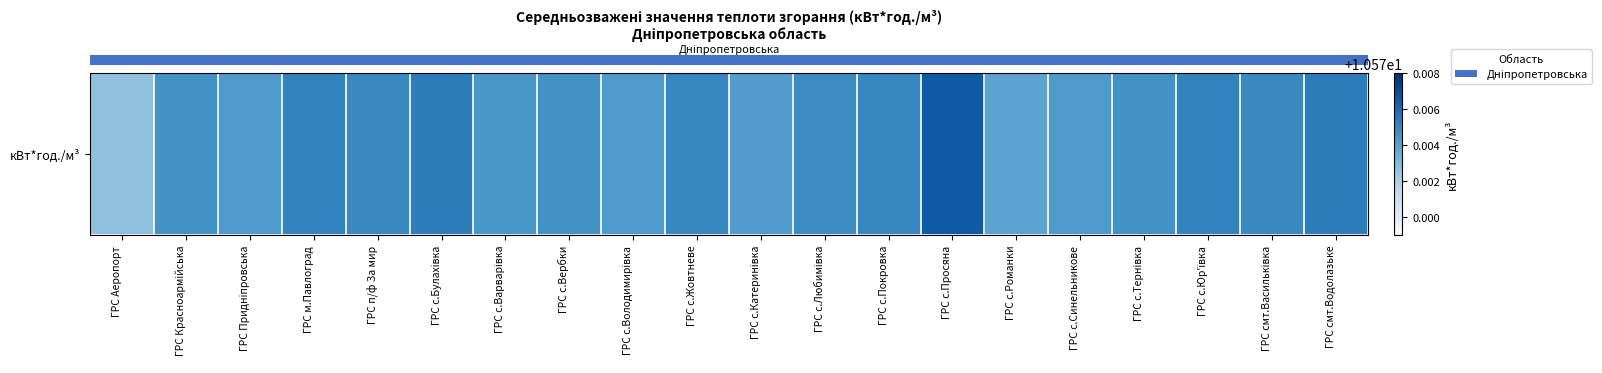

Which category has the highest value across all series?

ГРС с.Просяна